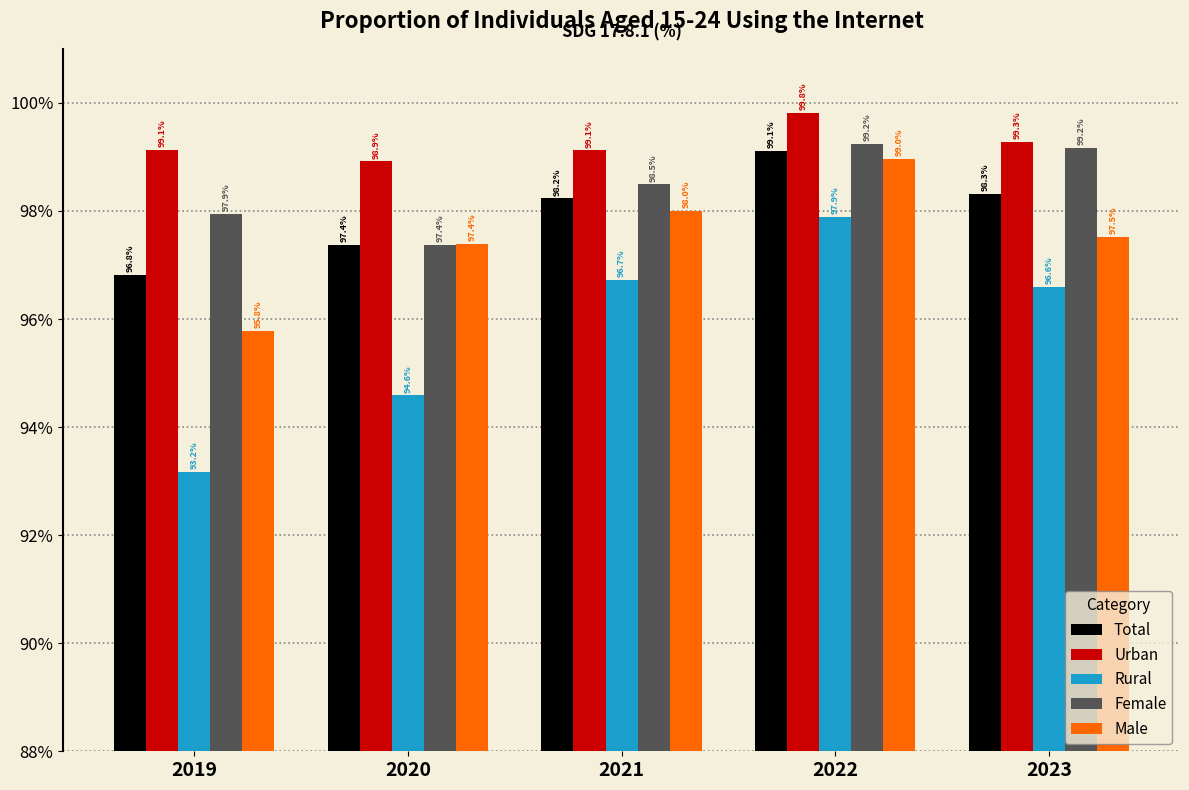

Reading left to right, transcribe all the data shown in this chart.

Total: 2019=96.8	2020=97.4	2021=98.2	2022=99.1	2023=98.3
Urban: 2019=99.1	2020=98.9	2021=99.1	2022=99.8	2023=99.3
Rural: 2019=93.2	2020=94.6	2021=96.7	2022=97.9	2023=96.6
Female: 2019=97.9	2020=97.4	2021=98.5	2022=99.2	2023=99.2
Male: 2019=95.8	2020=97.4	2021=98.0	2022=99.0	2023=97.5